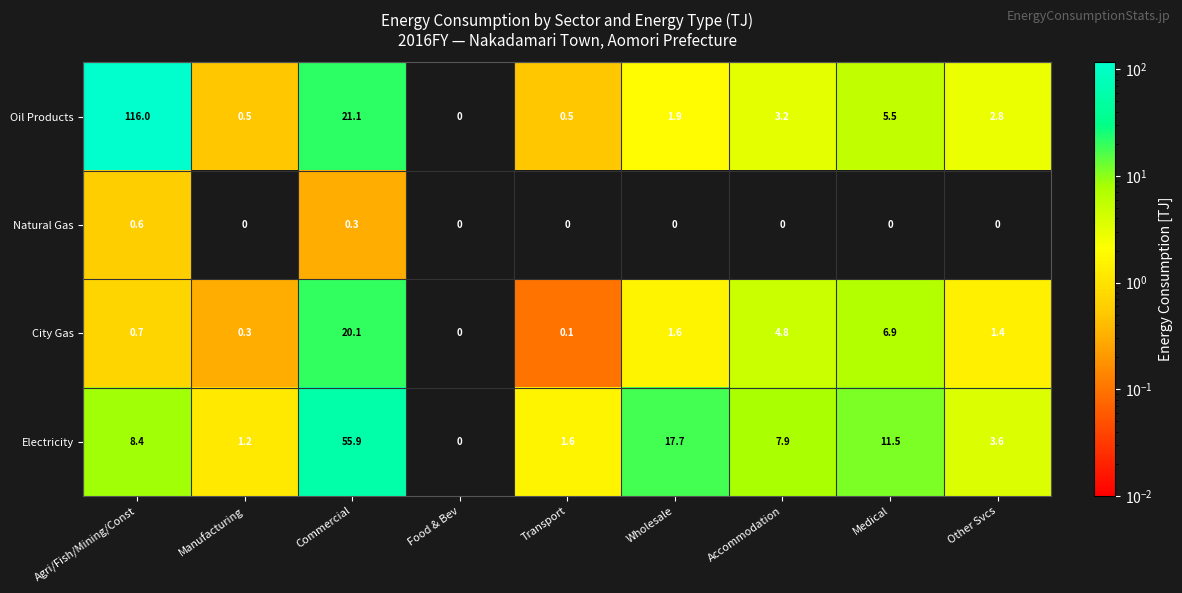

At how many categories does at least one series exceed 114?

1